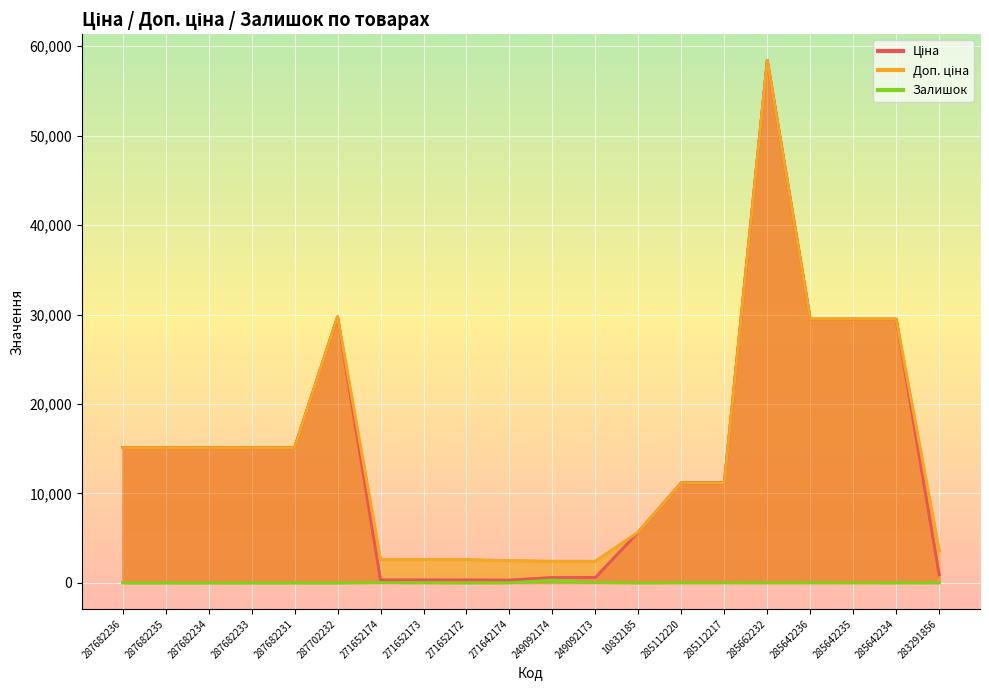

What is the total value across all series at 285642234?

58993.0